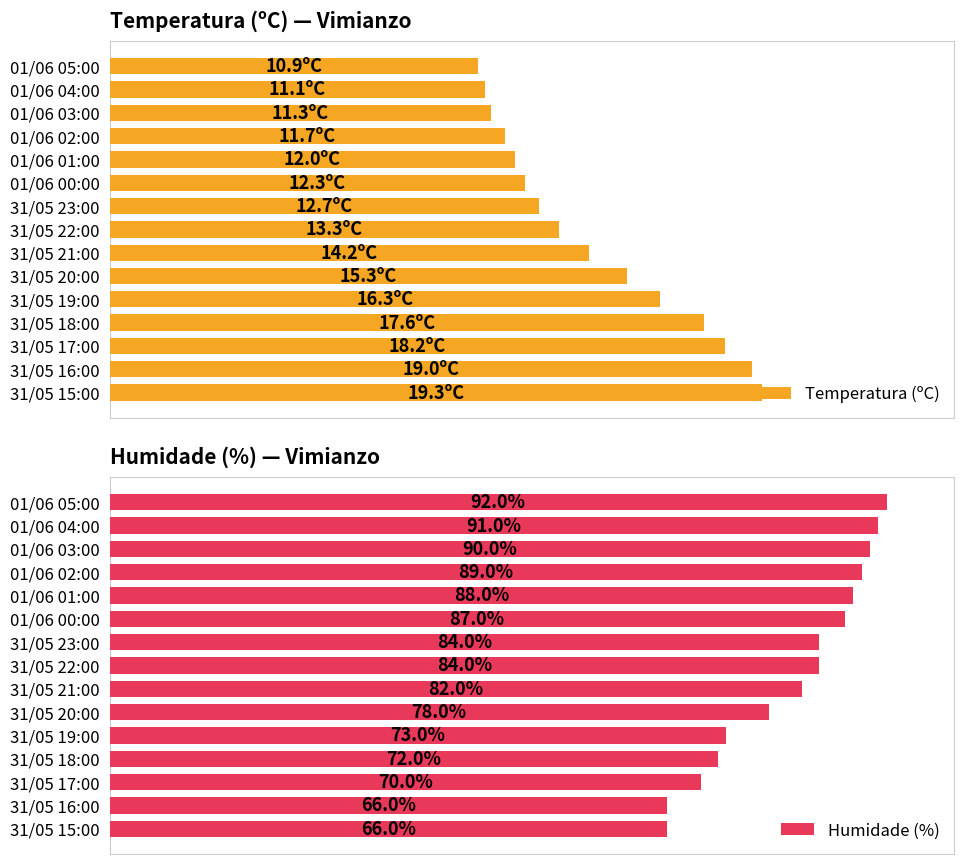

At which label is Humidade (%) closest to 79?

31/05 20:00